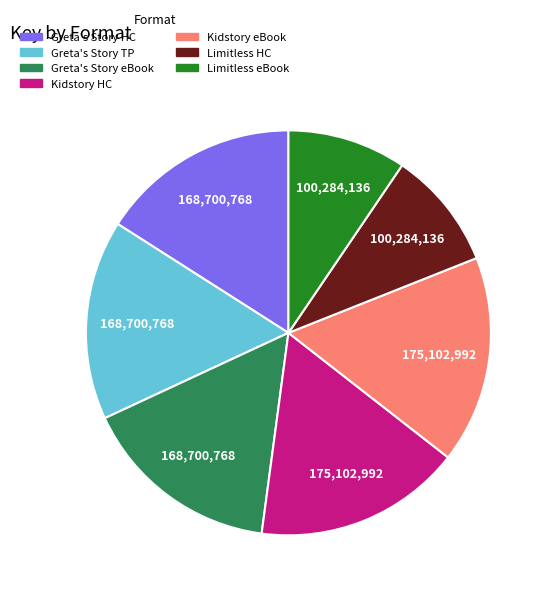

Does any single category account for the majority?

No